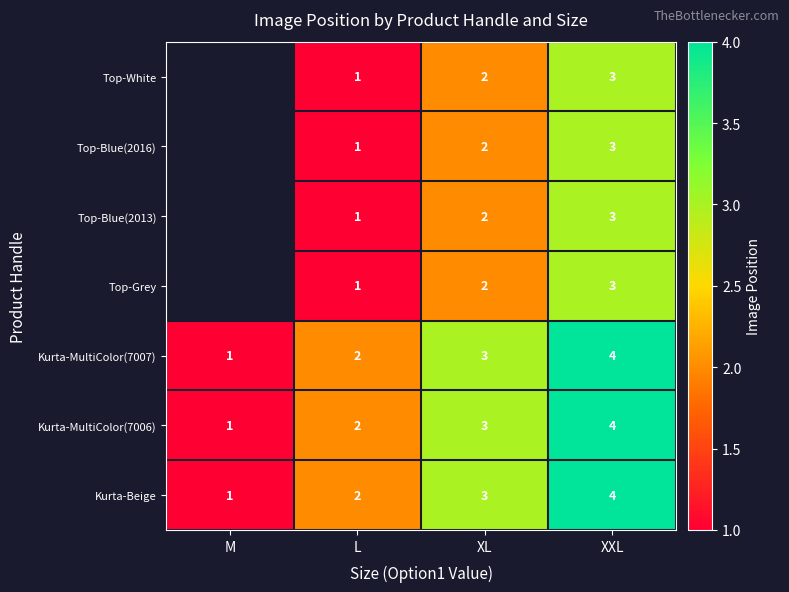

Is it true that Kurta-MultiColor(7006) equals 3 at XL?

True